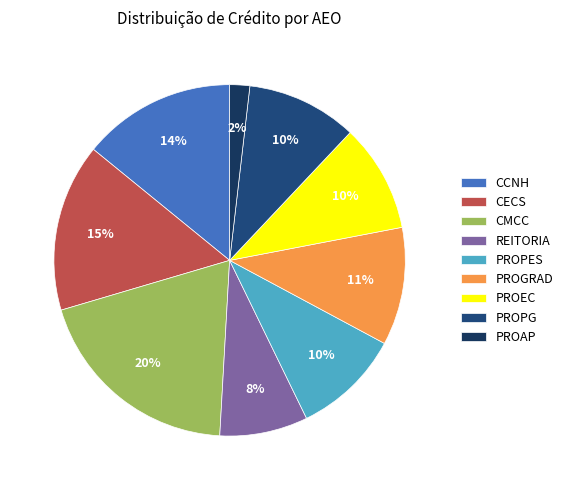

The PROPES slice represents 1% of the pie. True or false?

False